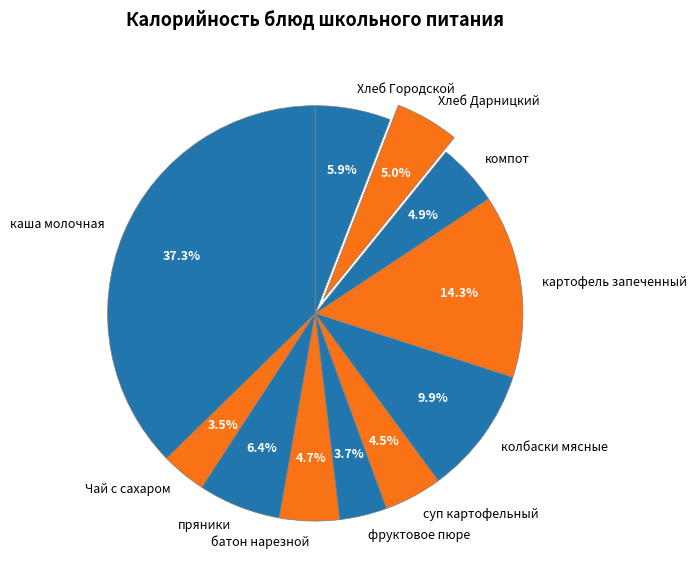

What is the ratio of the value at Хлеб Городской to the value at компот?

1.2